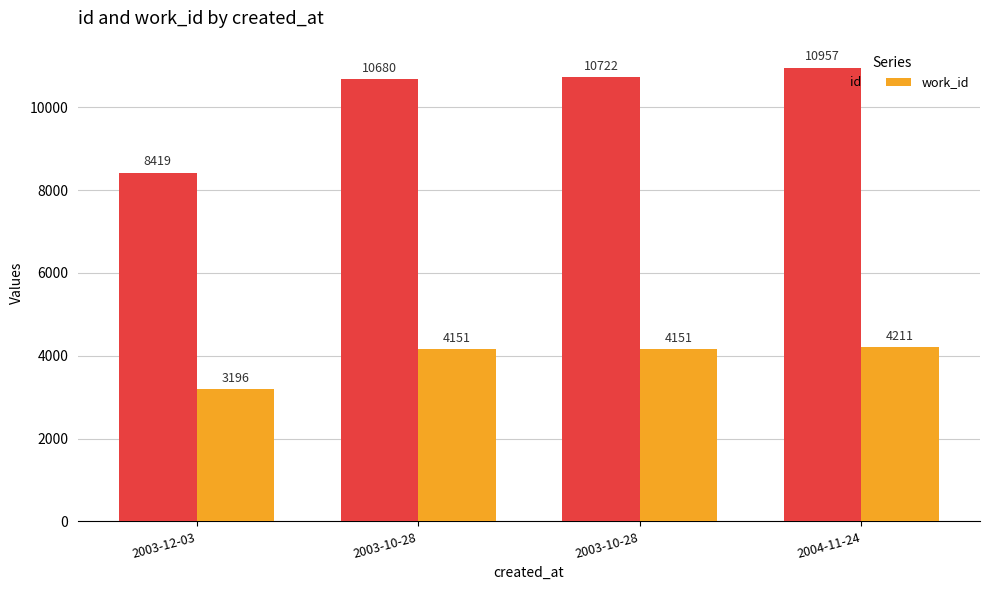

What is the sum of all work_id values?

15709